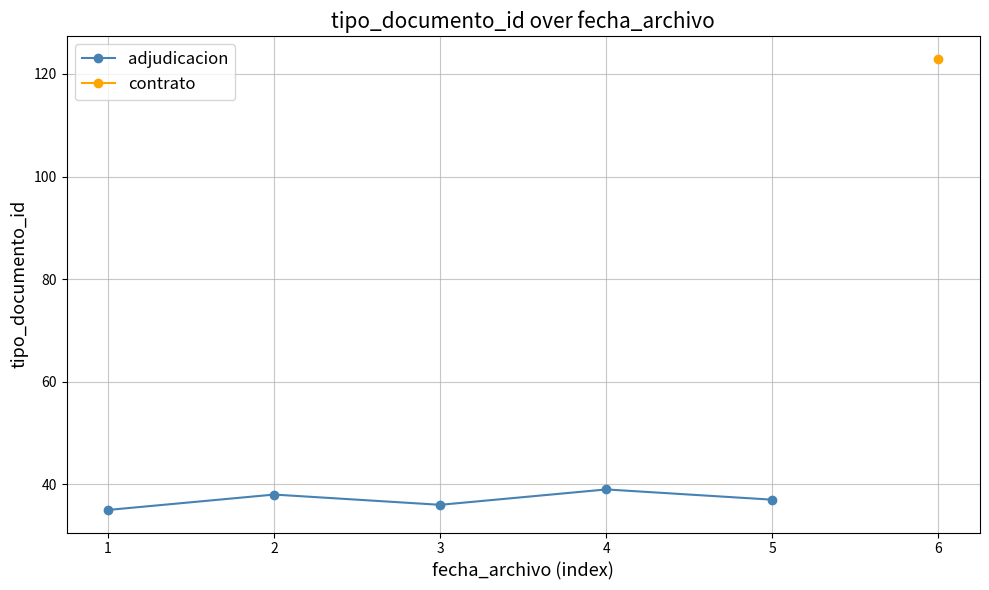

The adjudicacion series shows 38 at 2. True or false?

True